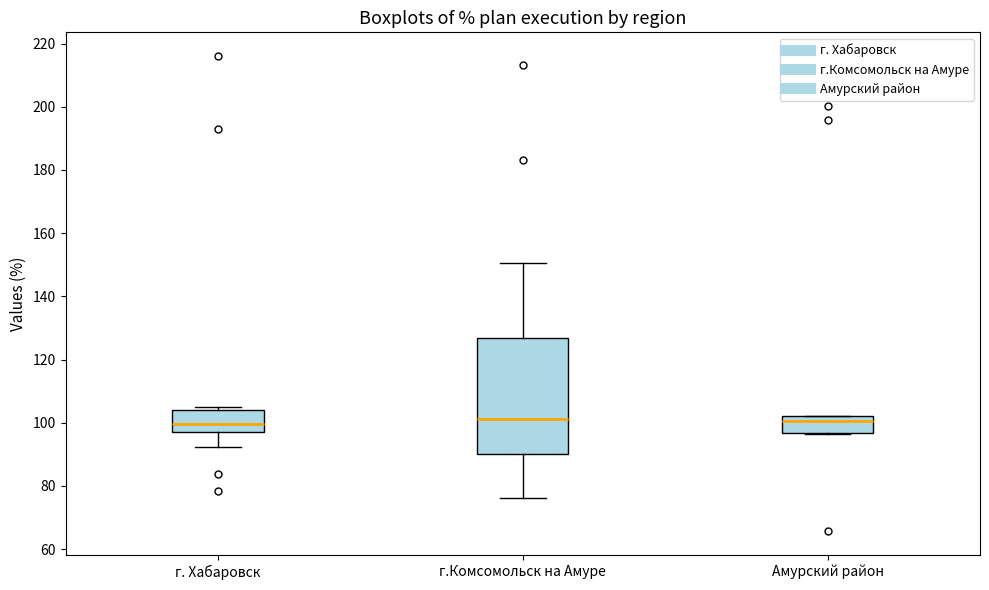

Reading left to right, read every box against the y-axis: the position of its median line, the range the box covers, and the ends of its whiskers. The values are not printed on the chart, so give them approximately, as read against the axis.

г. Хабаровск: median 100, box 98 to 104, whiskers 92 to 106
г.Комсомольск на Амуре: median 102, box 90 to 126, whiskers 76 to 150
Амурский район: median 100, box 96 to 102, whiskers 96 to 102